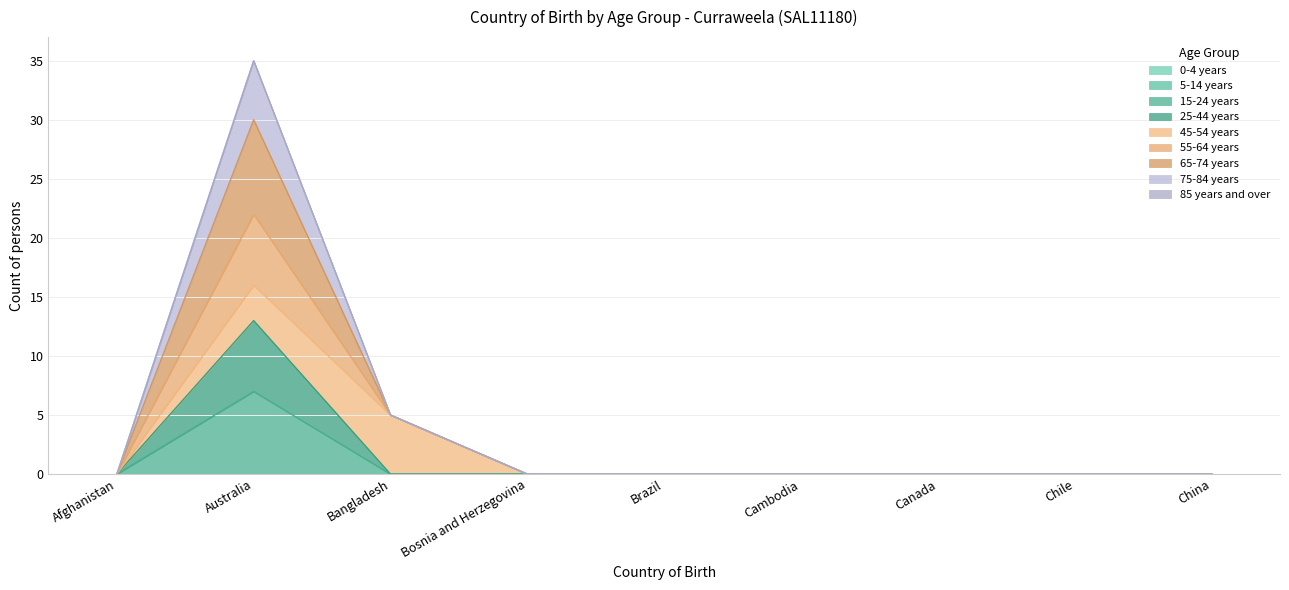

True or false: 65-74 years and 75-84 years cross at least once.

False